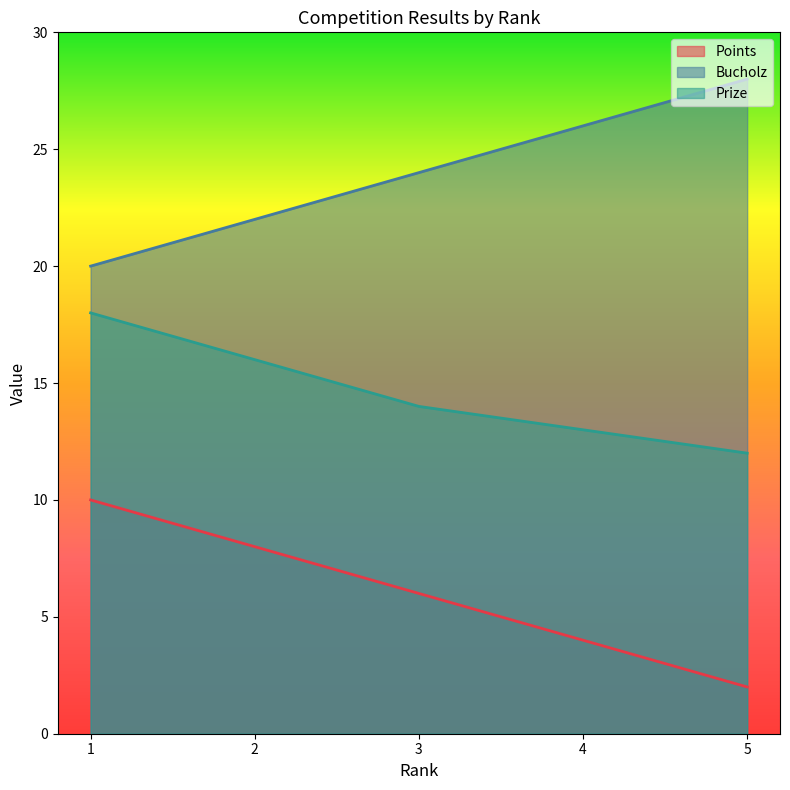

What are all the series names shown in the legend?

Points, Bucholz, Prize